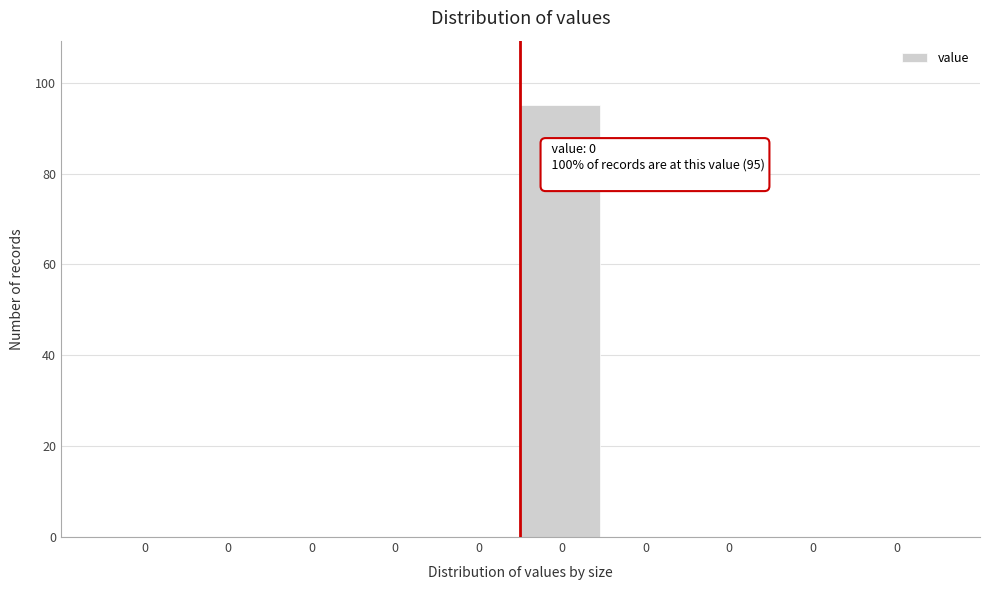

Count the number of categories in the chart.

10